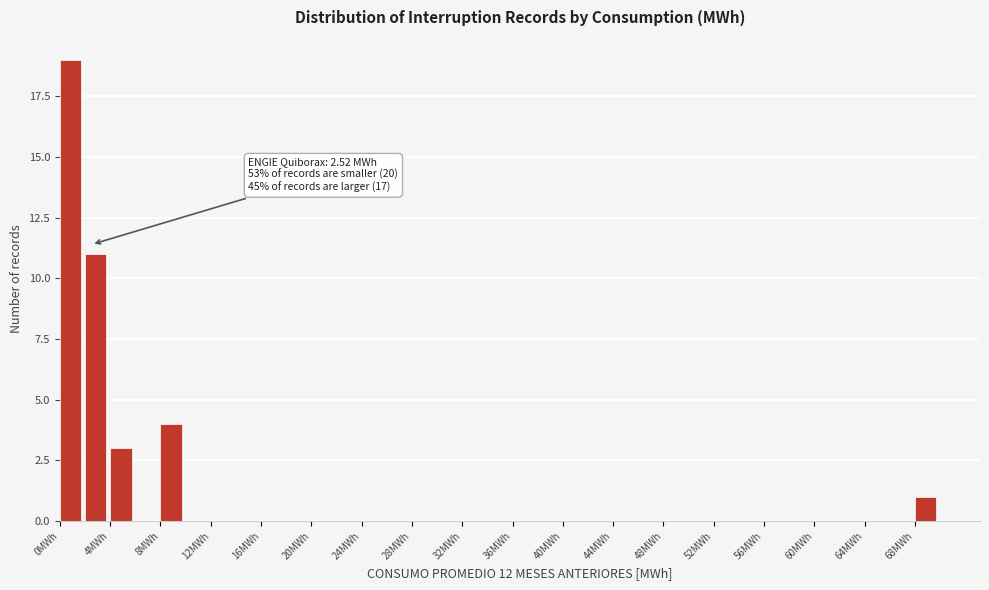

Over which range of the x-axis is the bar tallest?

0 to 2